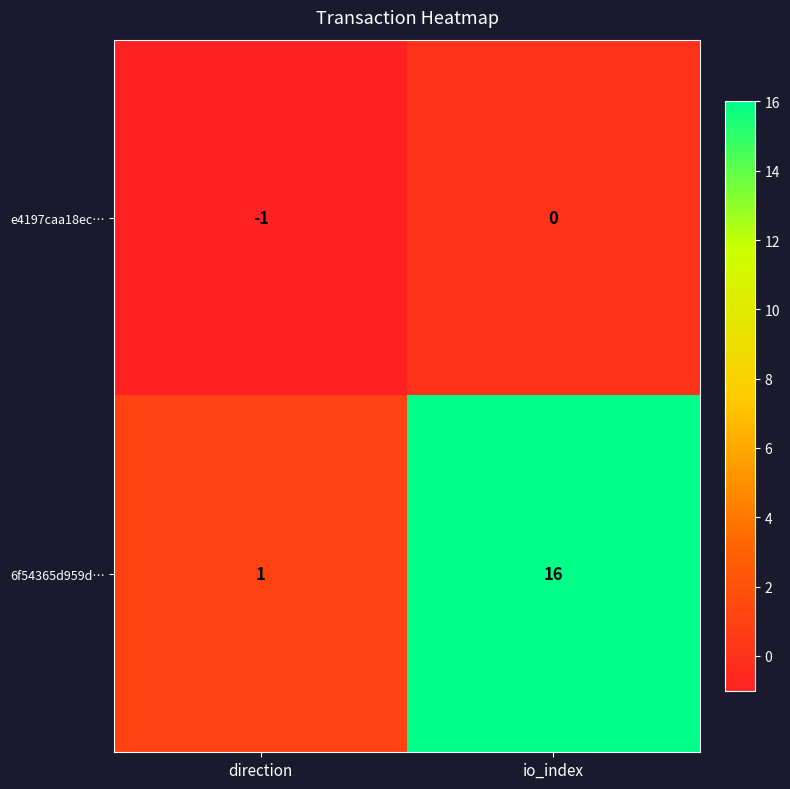

What is the greatest value displayed?

16